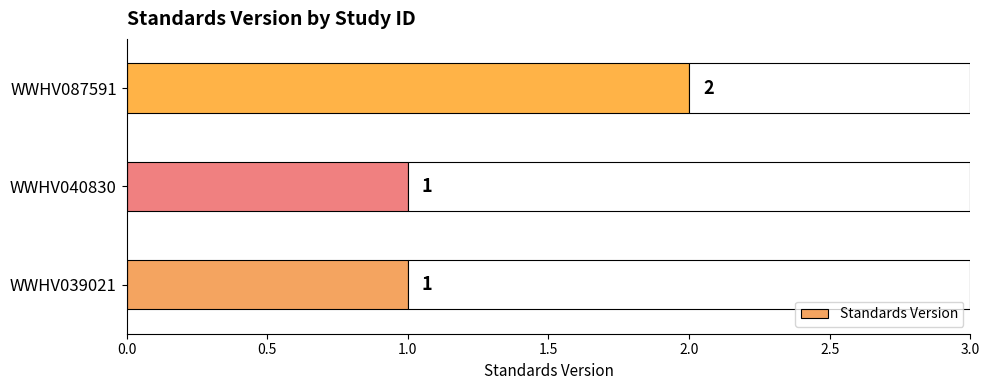

Is it true that Standards Version equals 1 at WWHV087591?

False